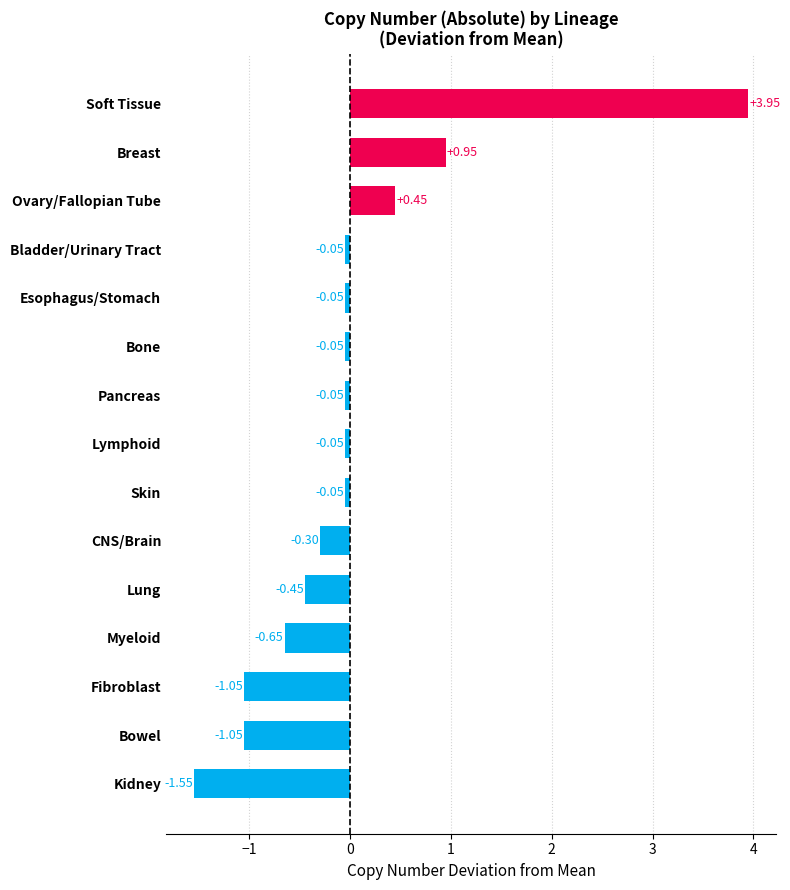

Where is the data nearest to the value 1?

Breast